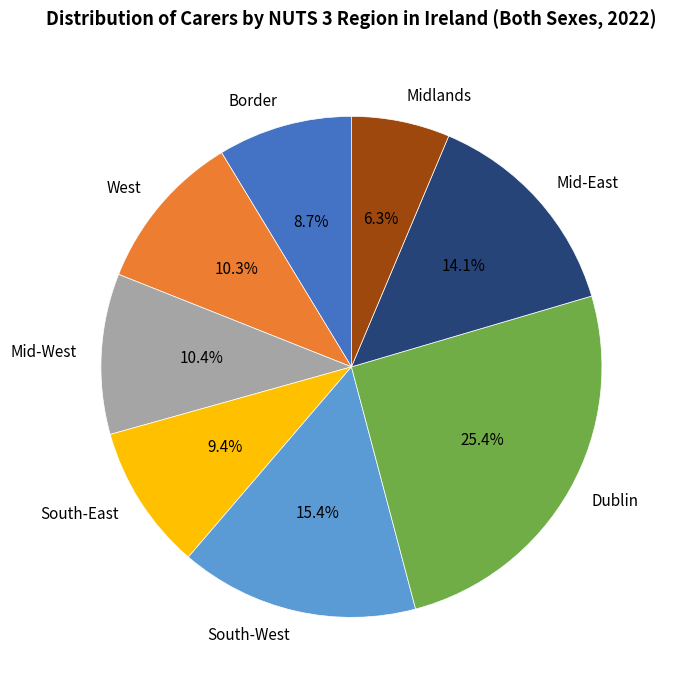

Approximately how many times larger is the value at Mid-West compared to West?

1.0